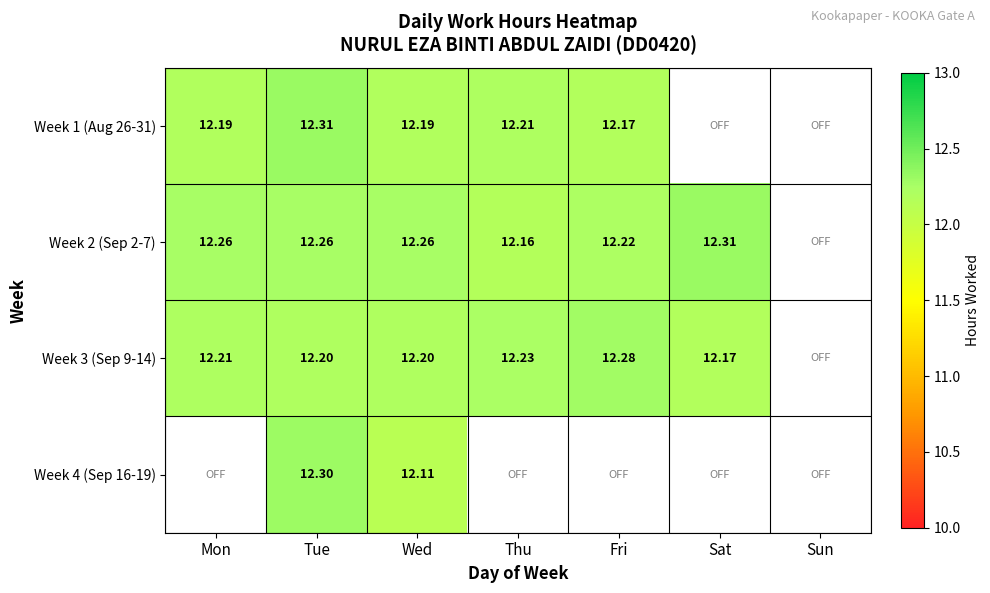

Read the Week 1 (Aug 26-31) value at Fri.

12.2